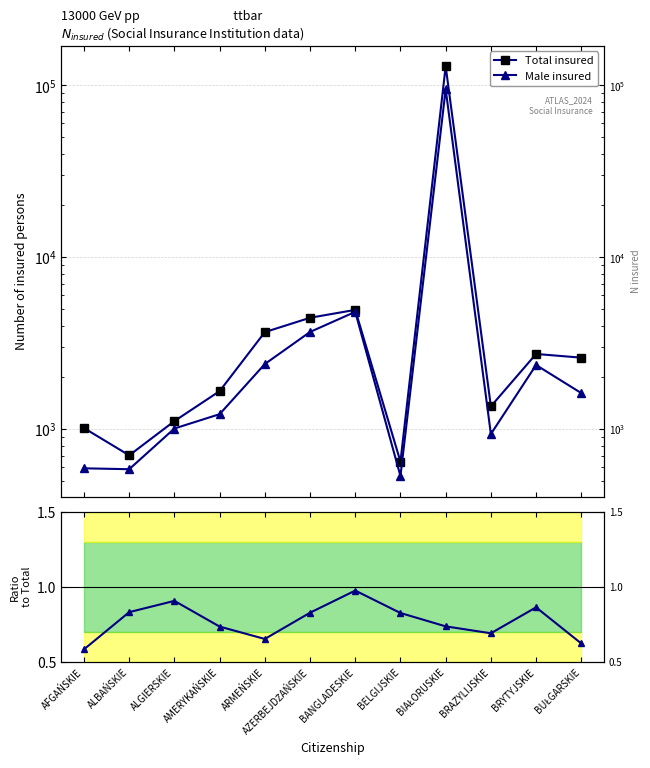

Does the chart have visible grid lines?

Yes